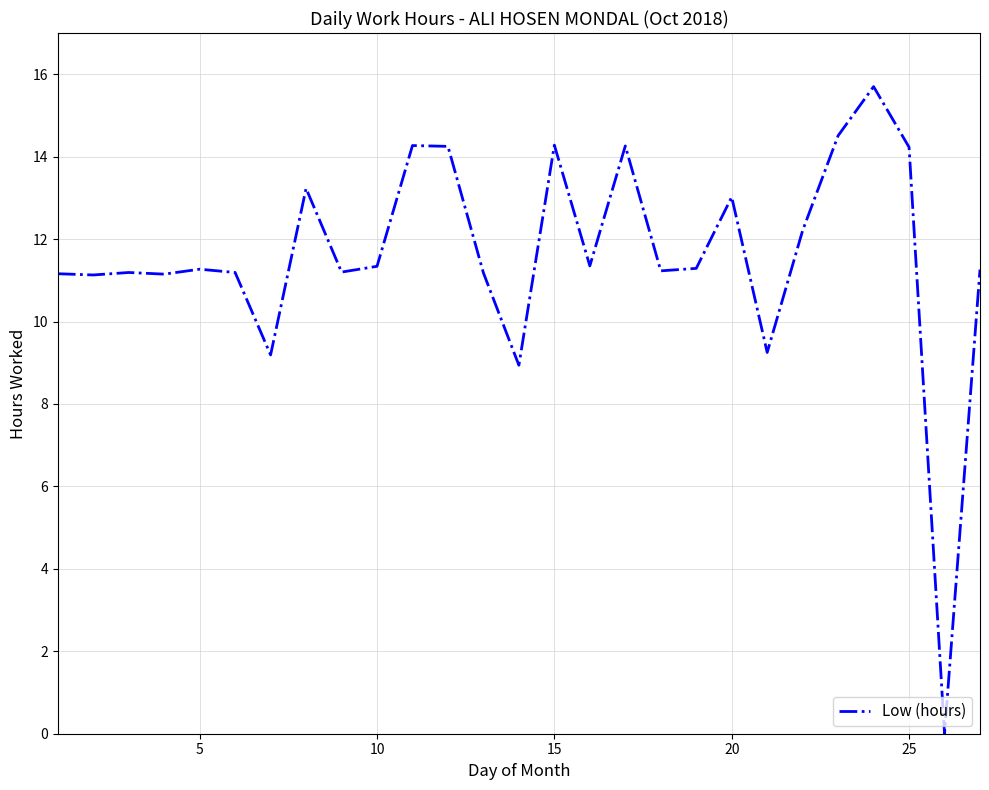

What is the maximum value shown in the chart?

15.7